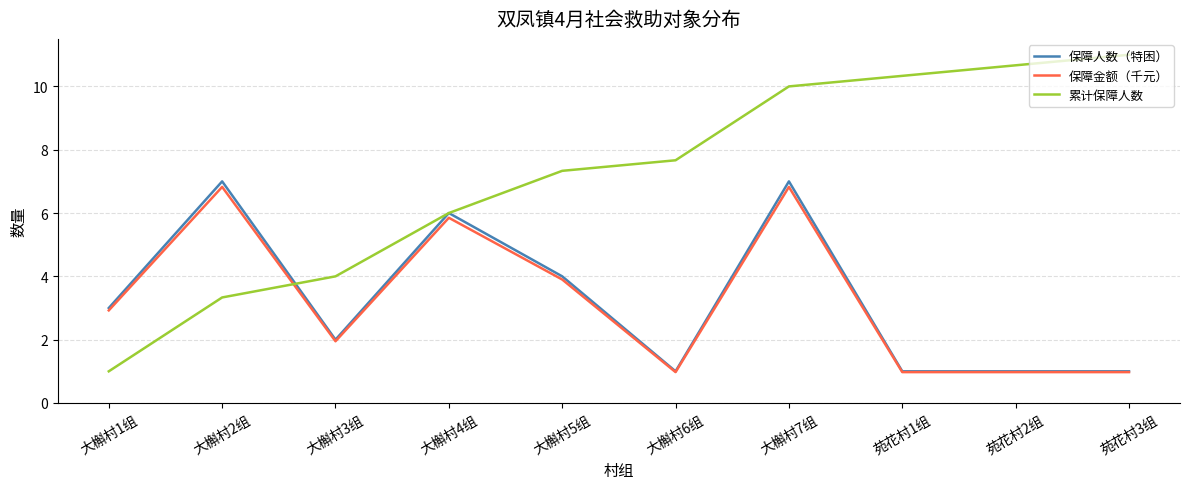

What is the difference between the maximum and minimum values in the 累计保障人数 series?

10.0